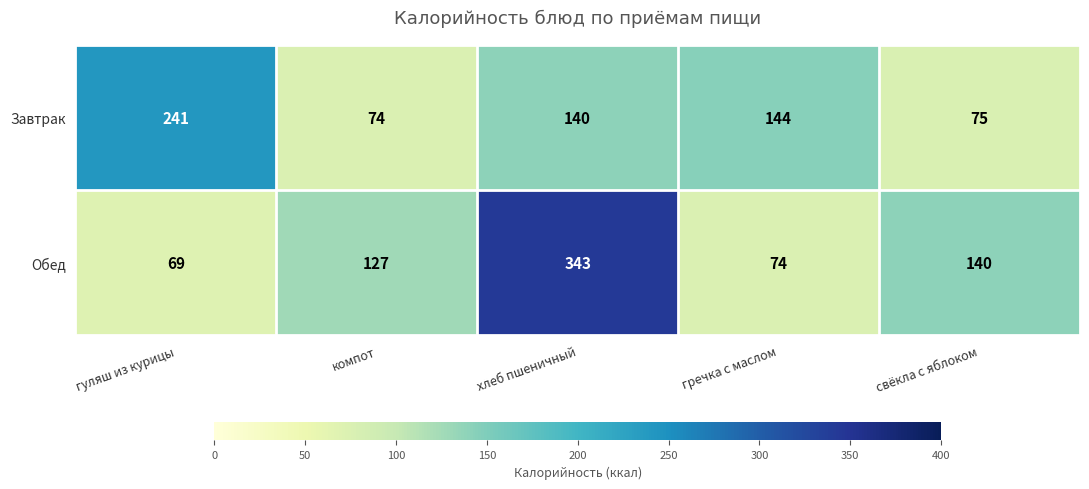

At which label does Завтрак reach its peak?

гуляш из курицы